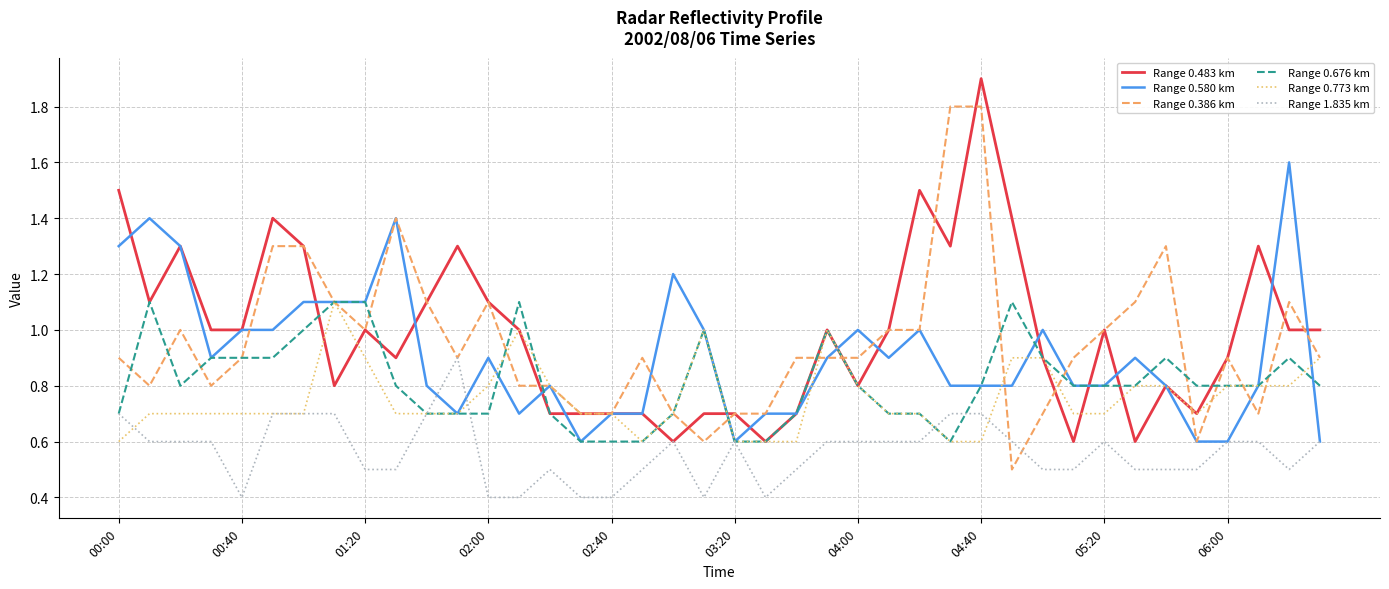

What is the maximum value for Range 0.580 km?

1.6